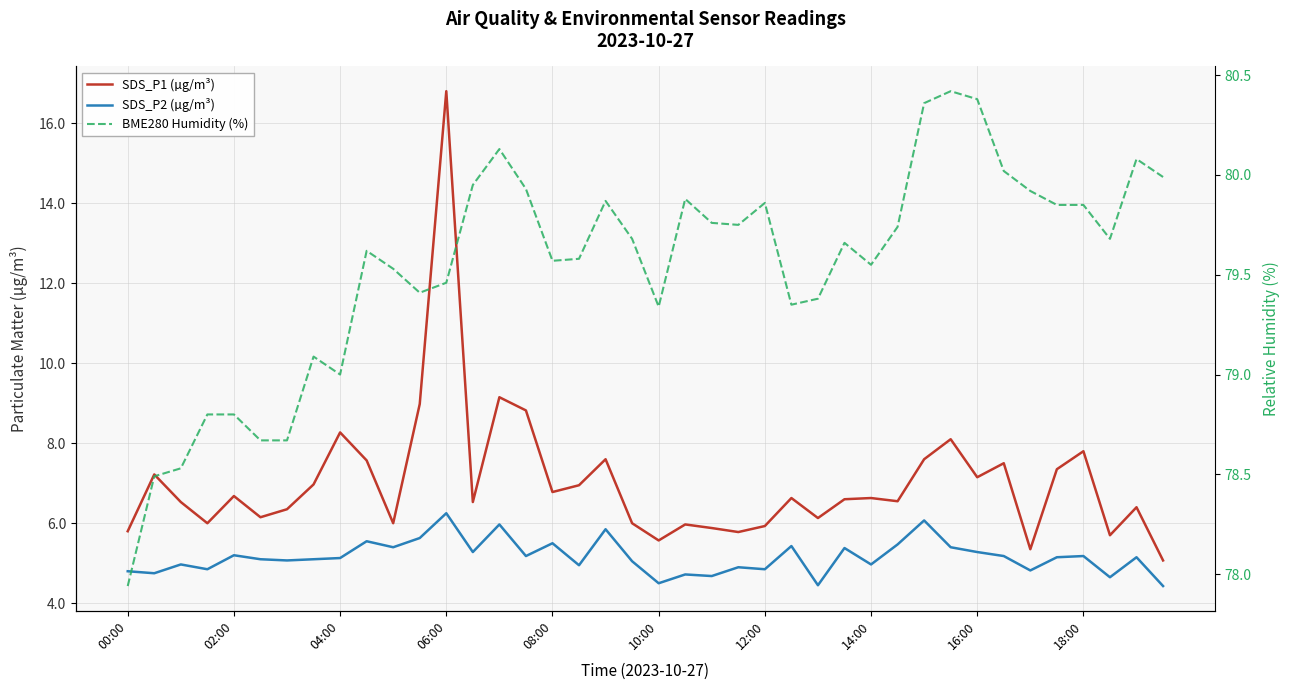

Between 22 and 36, which series saw the biggest shift?

SDS_P1 (µg/m³)